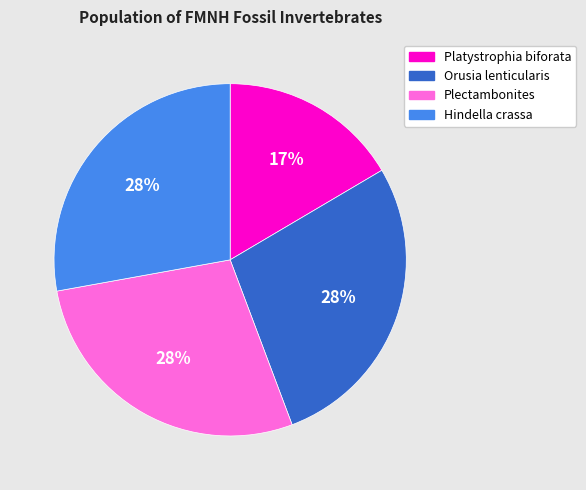

Is Platystrophia biforata the majority of the pie?

No